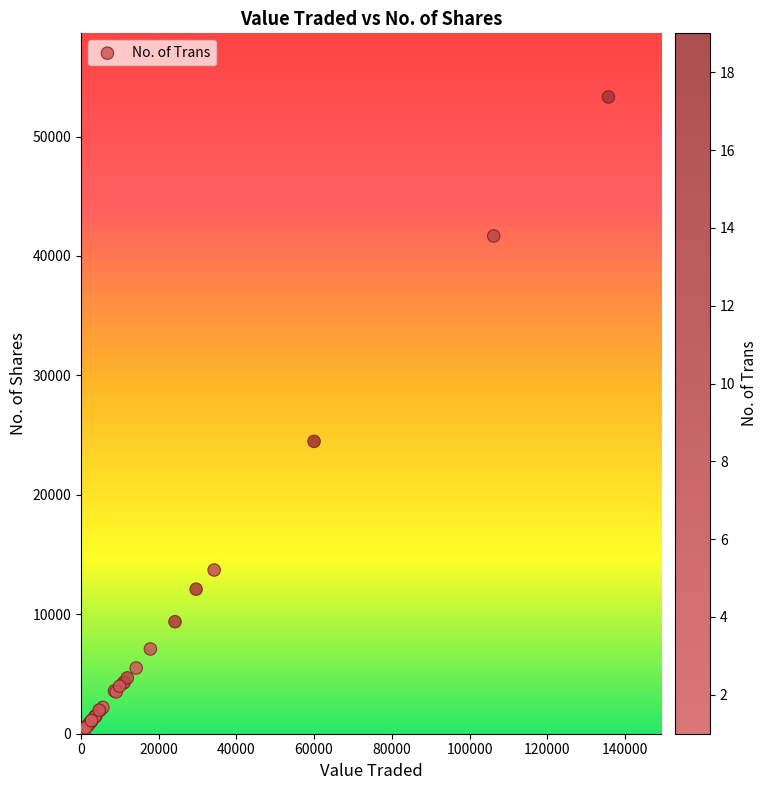

What Y value in the scatter plot is closest to 26654?

24475